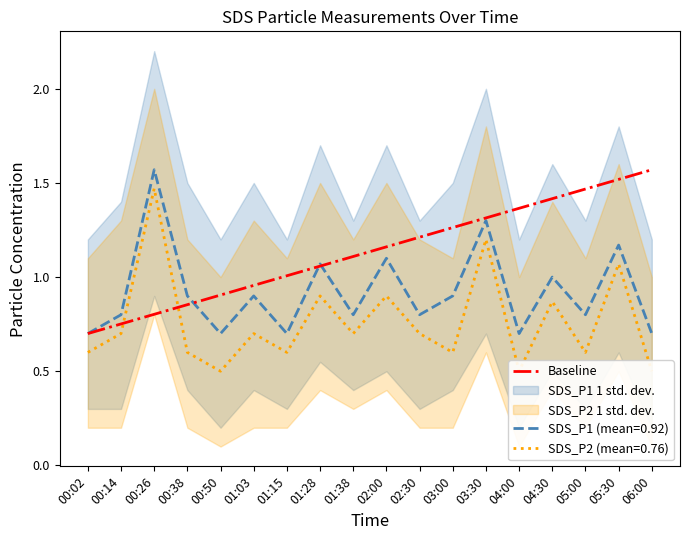

The value at 00:14 is 0.3. True or false?

False